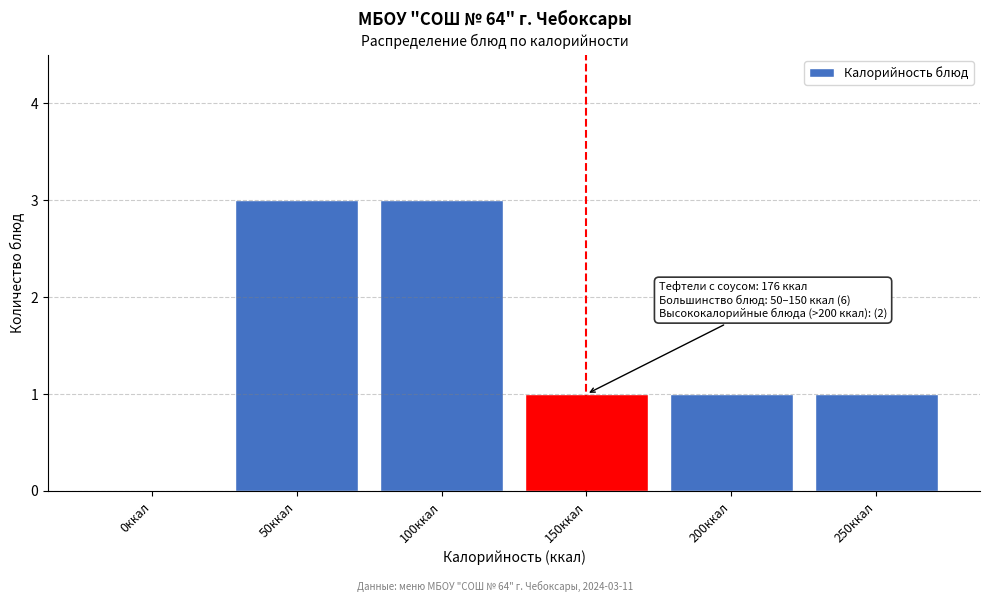

Reading left to right, transcribe all the data shown in this chart.

0ккал=0	50ккал=3	100ккал=3	150ккал=1	200ккал=1	250ккал=1